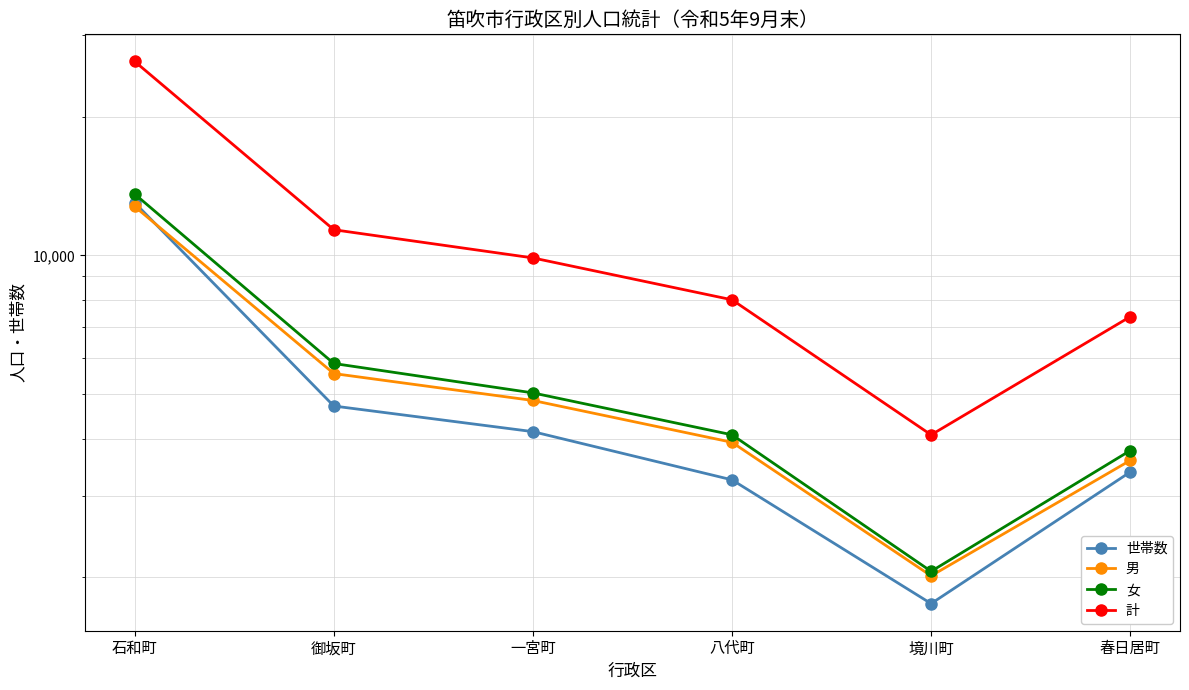

Is it true that 計 equals 2475 at 春日居町?

False